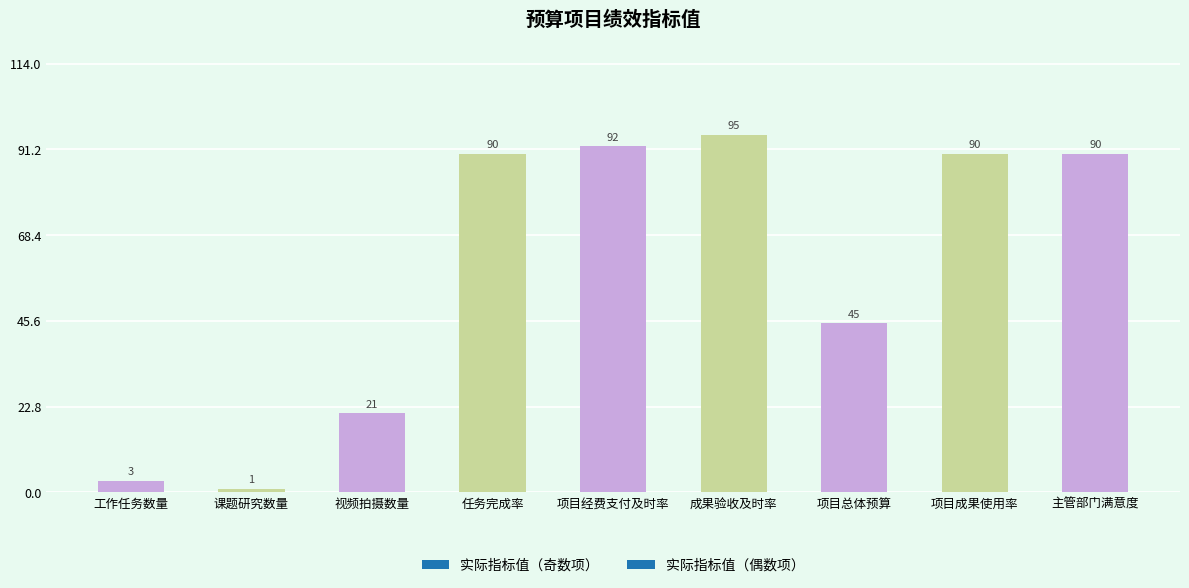

What is the change in value from 任务完成率 to 项目经费支付及时率?

+2